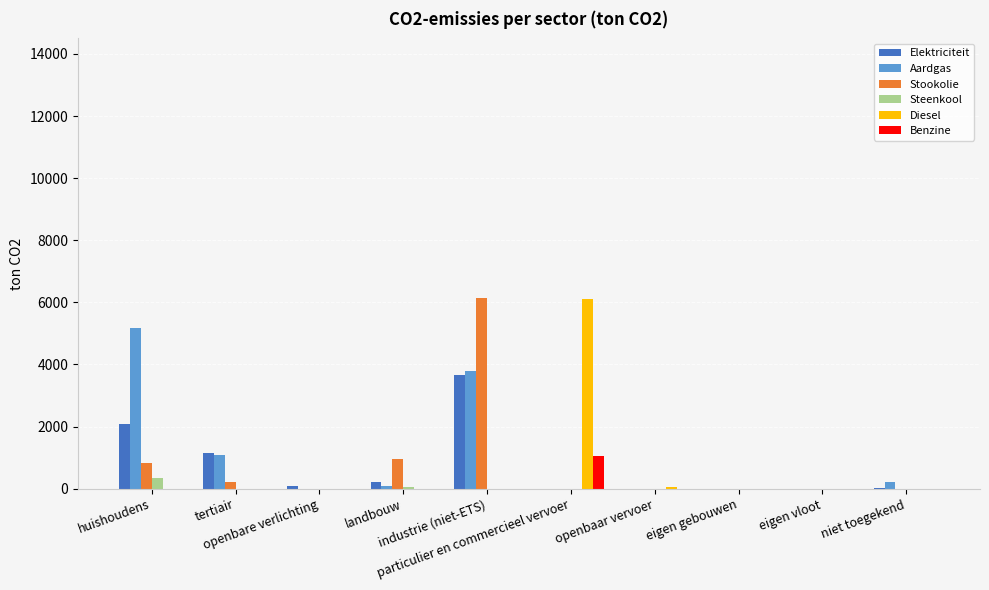

At which label is Aardgas closest to 2593?

industrie (niet-ETS)